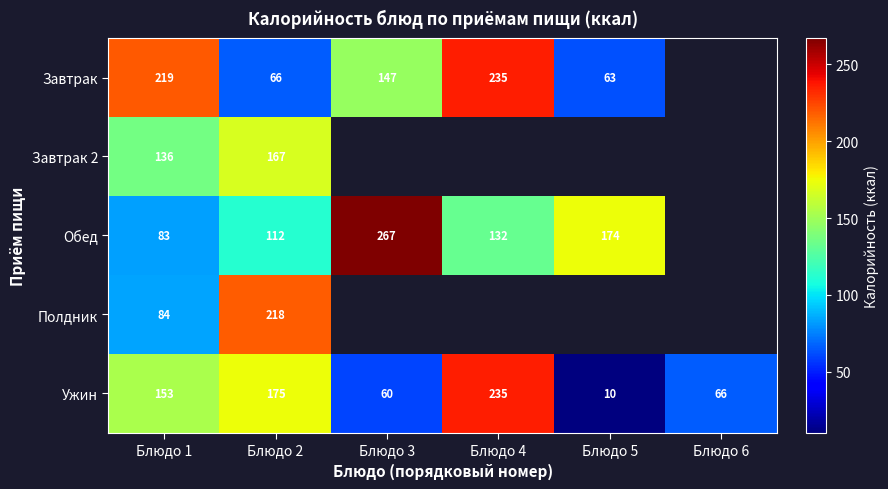

Which category has the lowest value in the Ужин series?

Блюдо 5